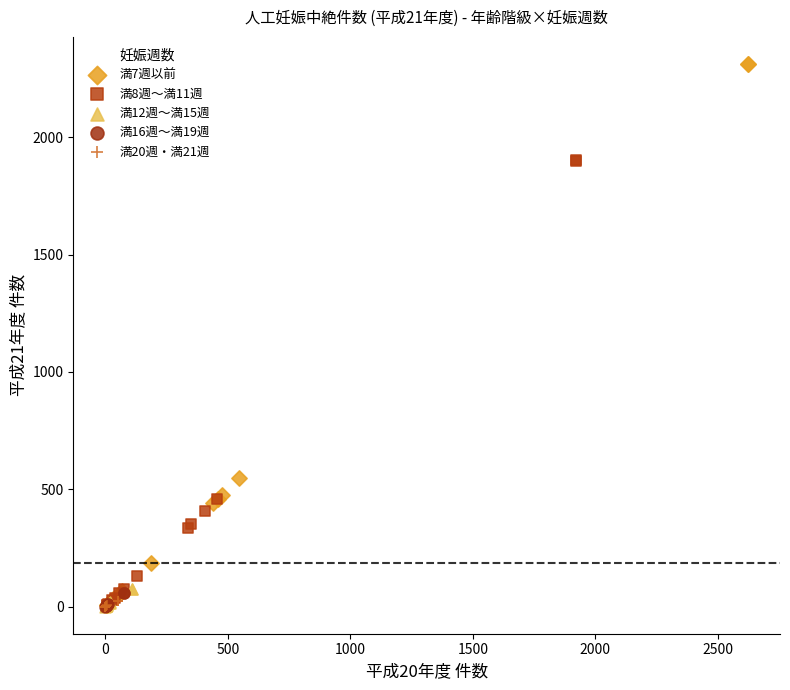

What are all the series names shown in the legend?

満7週以前, 満8週～満11週, 満12週～満15週, 満16週～満19週, 満20週・満21週